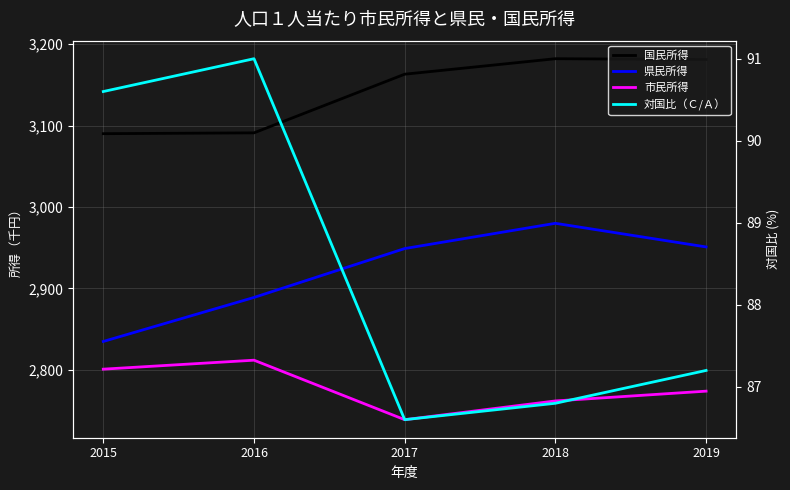

True or false: 市民所得 has more than 1 interior local peaks.

False